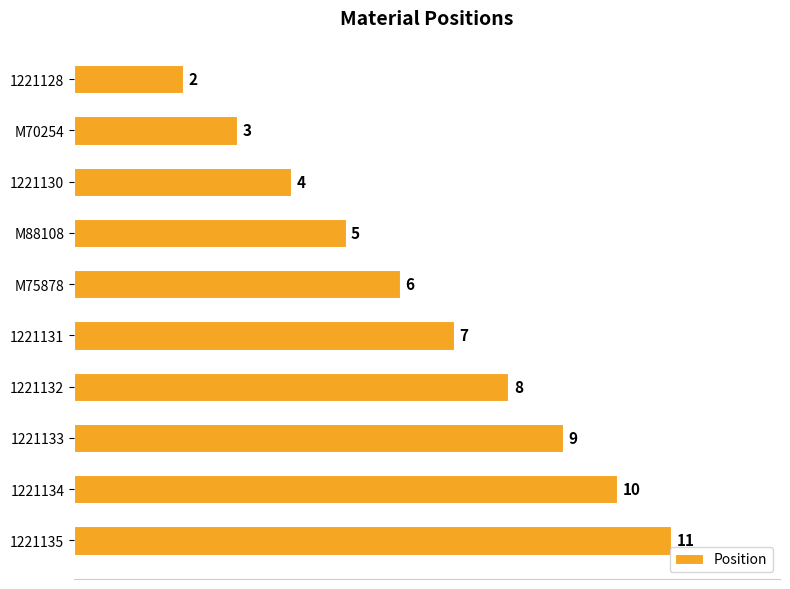

Count the number of categories in the chart.

10